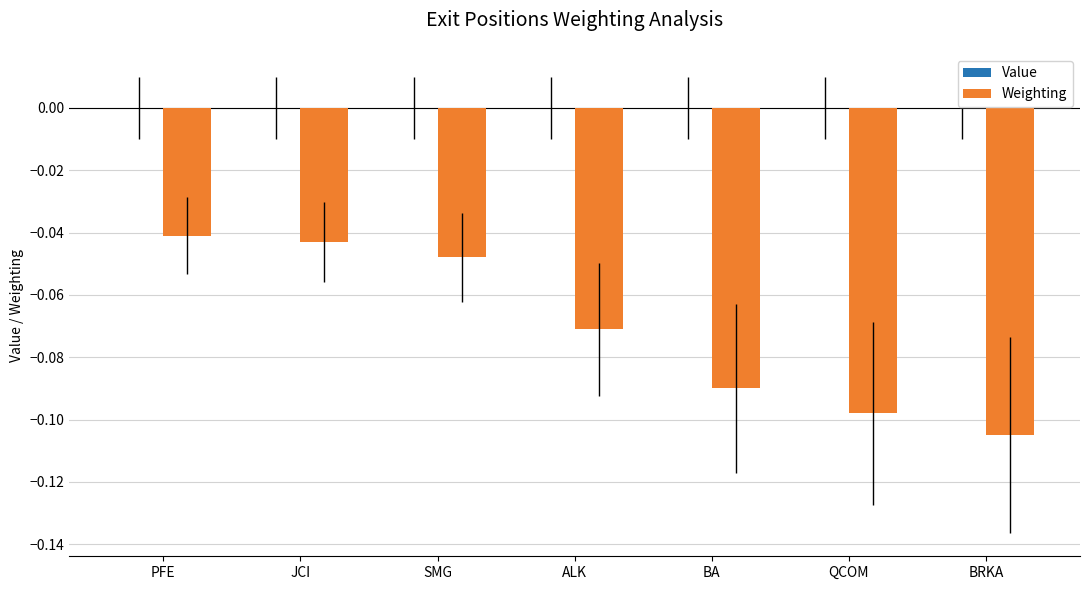

Between SMG and QCOM, which is larger?

SMG